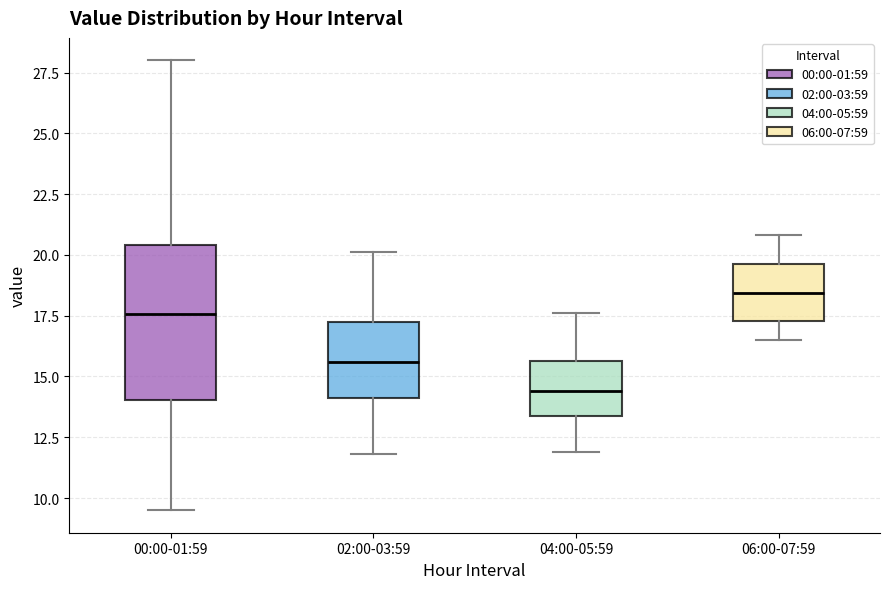

Where does the median line of the box for 02:00-03:59 sit on the y-axis? The values are not printed on the chart, so give them approximately, as read against the axis.

15.5